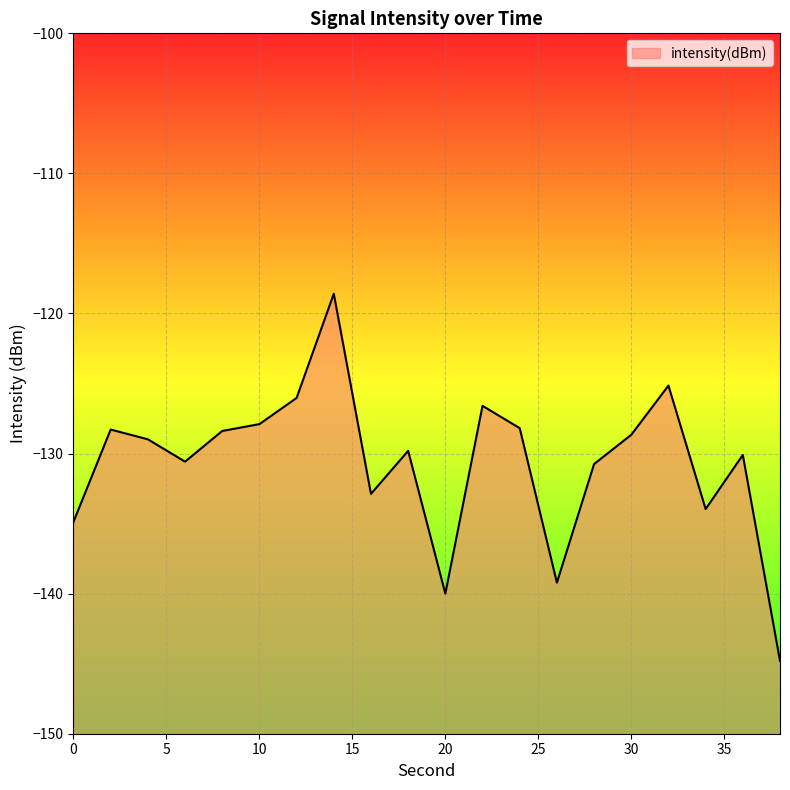

Reading left to right, transcribe all the data shown in this chart.

0=-134.9	2=-128.3	4=-129.0	6=-130.6	8=-128.4	10=-127.9	12=-126.0	14=-118.6	16=-132.9	18=-129.8	20=-140.0	22=-126.6	24=-128.2	26=-139.2	28=-130.7	30=-128.7	32=-125.1	34=-134.0	36=-130.1	38=-144.8